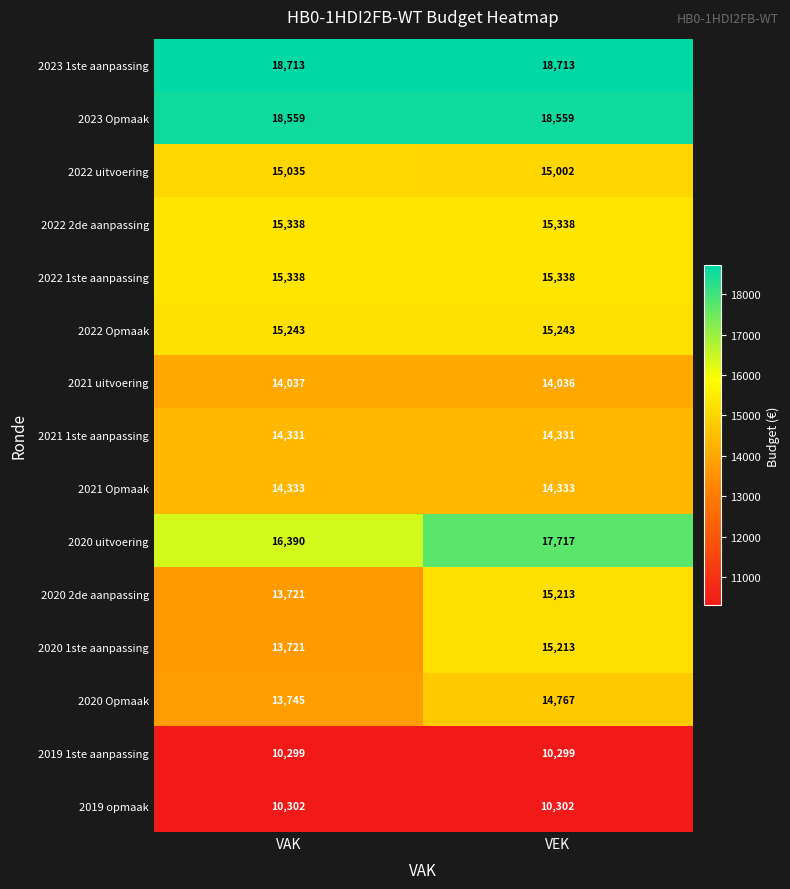

Read the 2021 Opmaak value at VAK.

14333